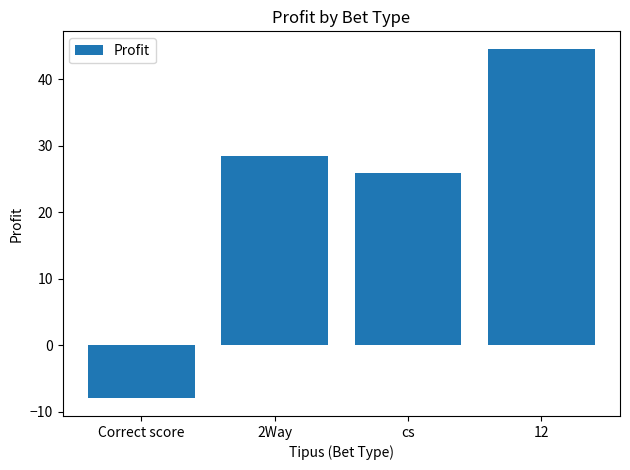

What is the label of the 1st bar from the right?

12